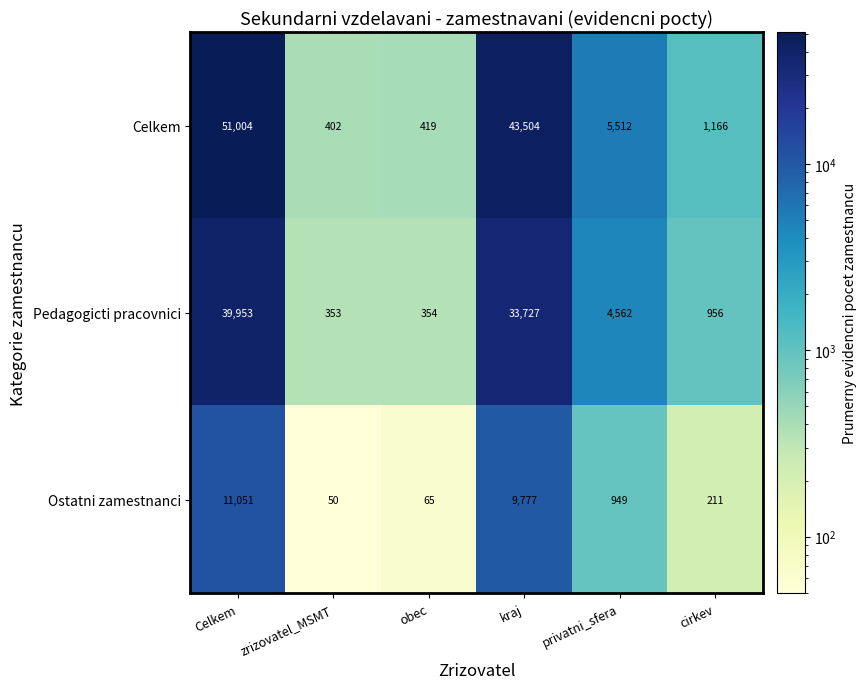

Reading left to right, extract all data points from this chart.

Celkem: Celkem=51004	zrizovatel_MSMT=402	obec=419	kraj=43504	privatni_sfera=5512	cirkev=1166
Pedagogicti pracovnici: Celkem=39953	zrizovatel_MSMT=353	obec=354	kraj=33727	privatni_sfera=4562	cirkev=956
Ostatni zamestnanci: Celkem=11051	zrizovatel_MSMT=50	obec=65	kraj=9777	privatni_sfera=949	cirkev=211